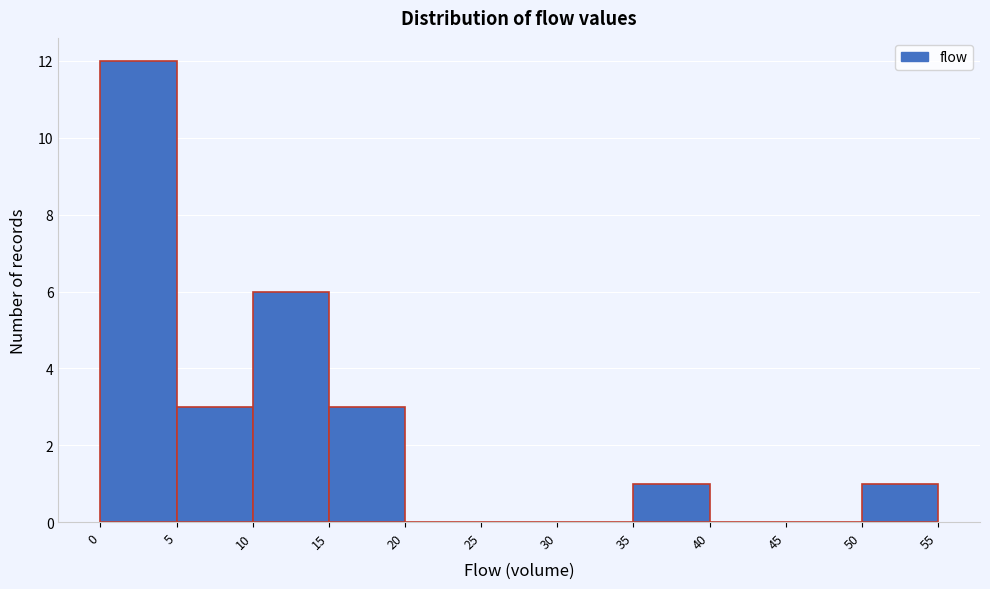

Reading left to right, list every bar in this chart as the range it spans on the x-axis followed by its height. The values are not printed on the chart, so give them approximately, as read against the axis.

0 to 5: 12
5 to 10: 3
10 to 15: 6
15 to 20: 3
20 to 25: 0
25 to 30: 0
30 to 35: 0
35 to 40: 1
40 to 45: 0
45 to 50: 0
50 to 55: 1